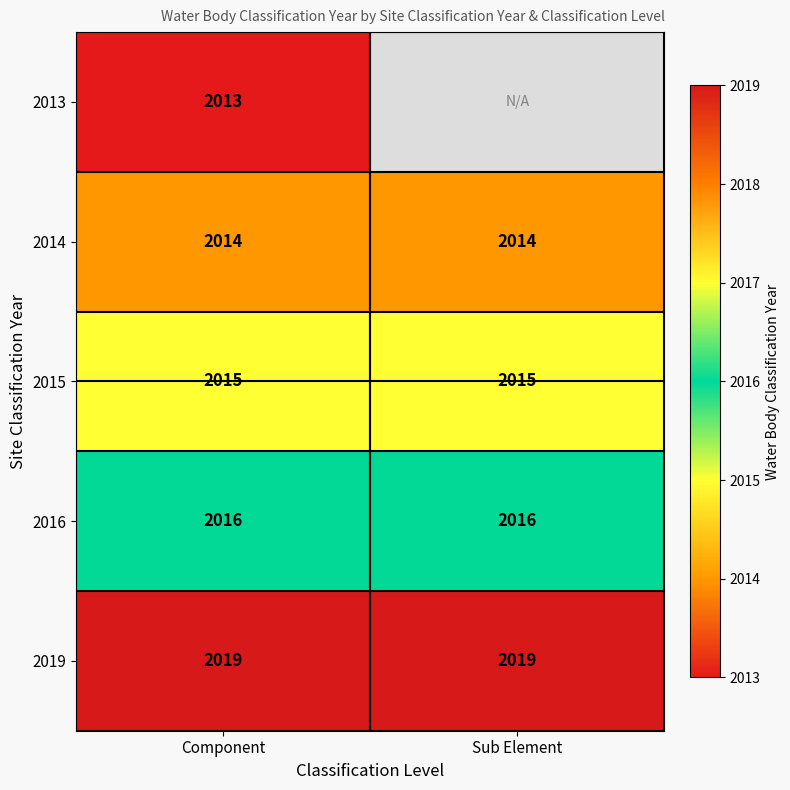

True or false: 2016 has a value of 2807.8 at Sub Element.

False